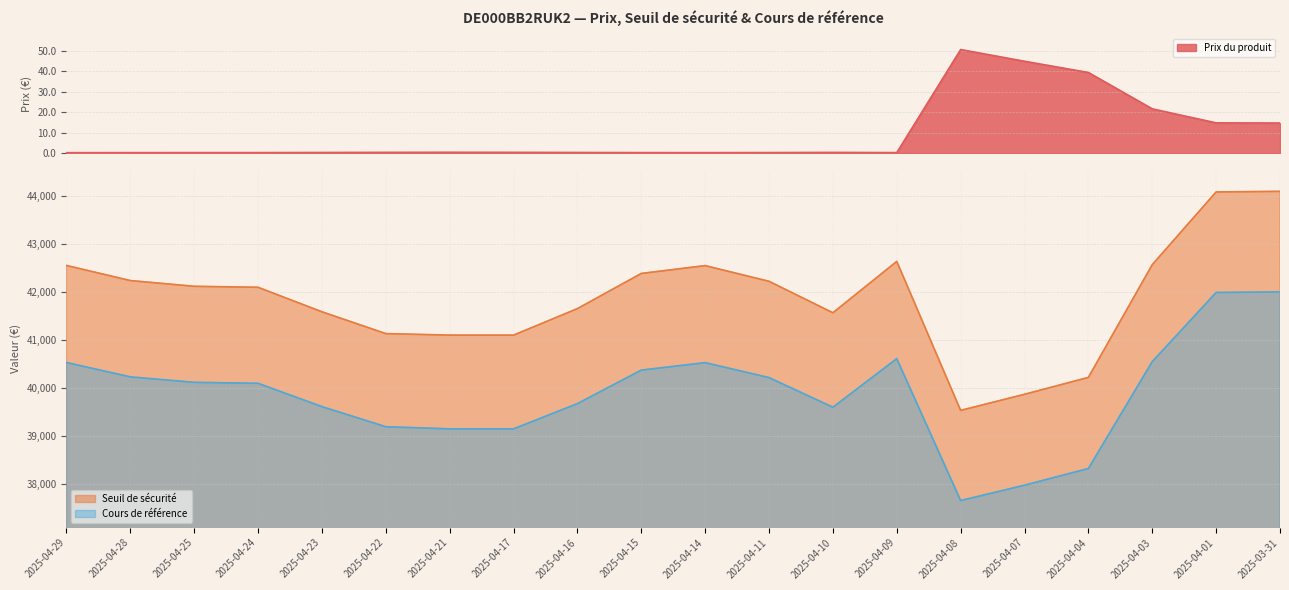

Between 2025-04-25 and 2025-04-23, which series saw the biggest shift?

Seuil de sécurité